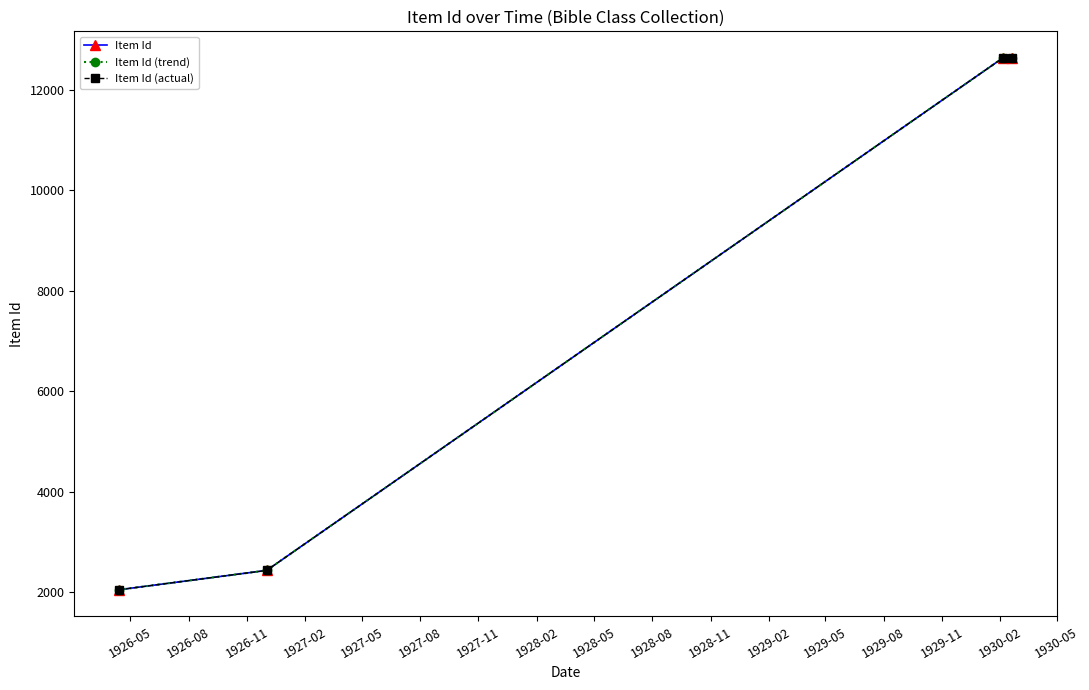

Is this an area chart (filled region under the line)?

No